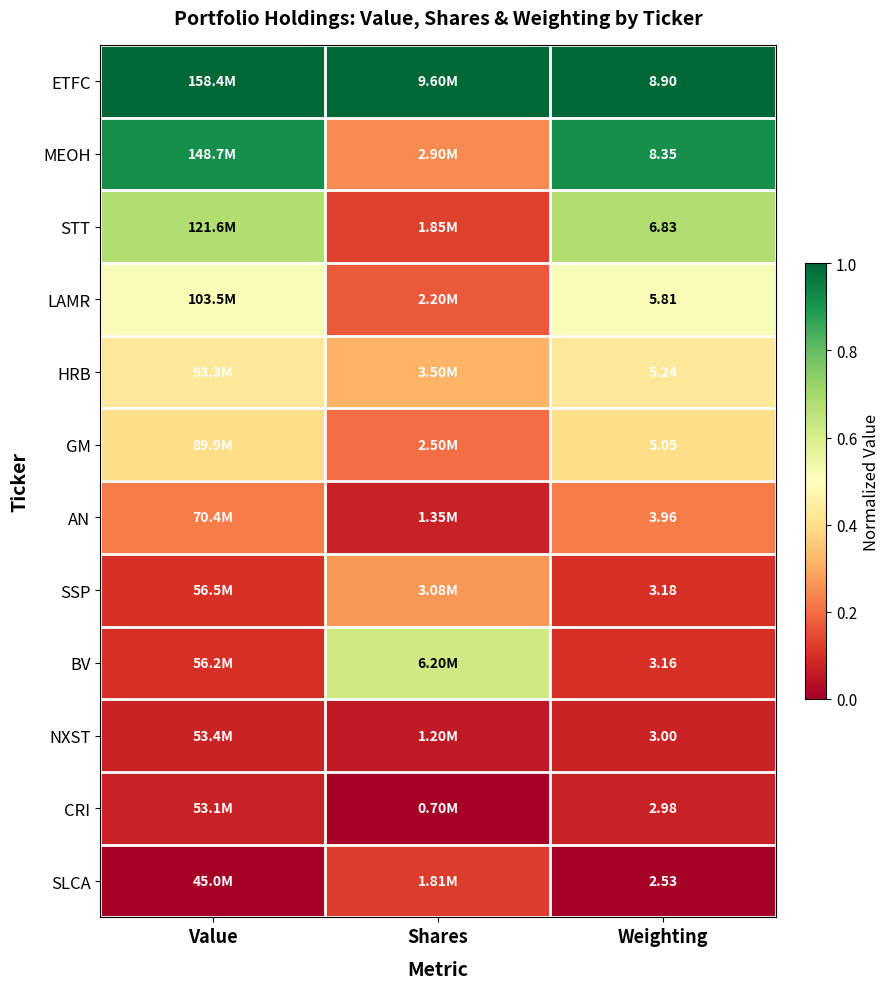

Rank the series at Weighting from highest to lowest value.

ETFC, MEOH, STT, LAMR, HRB, GM, AN, SSP, BV, NXST, CRI, SLCA